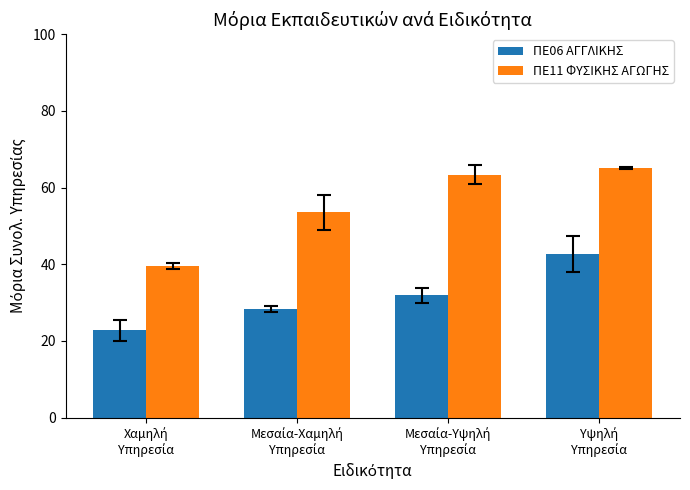

What is the maximum value shown in the chart?

65.1